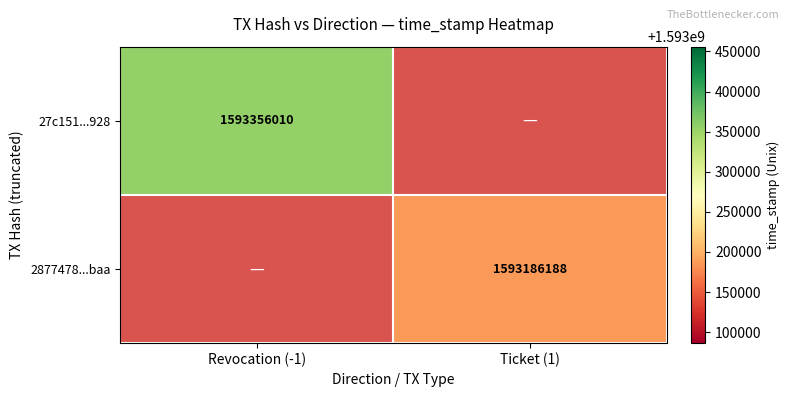

True or false: 27c151...928 has a value of 2335567745 at Revocation (-1).

False